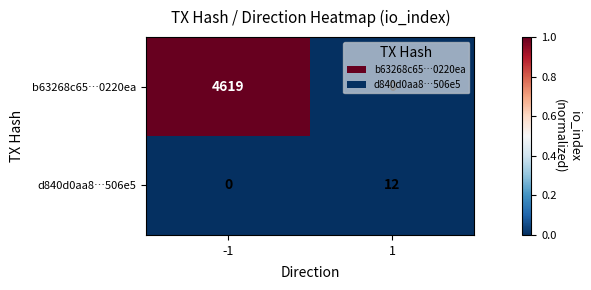

What is the total value across all series at 1?

12